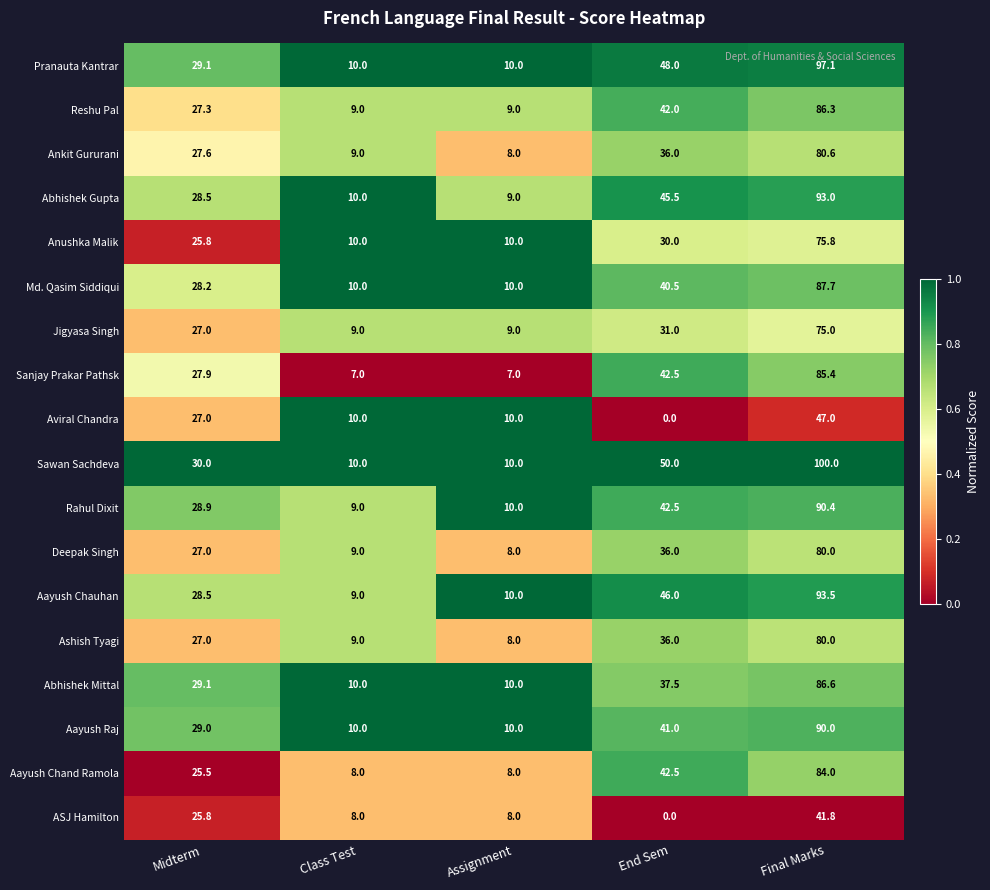

The value of Ashish Tyagi at Assignment is 12.0. True or false?

False